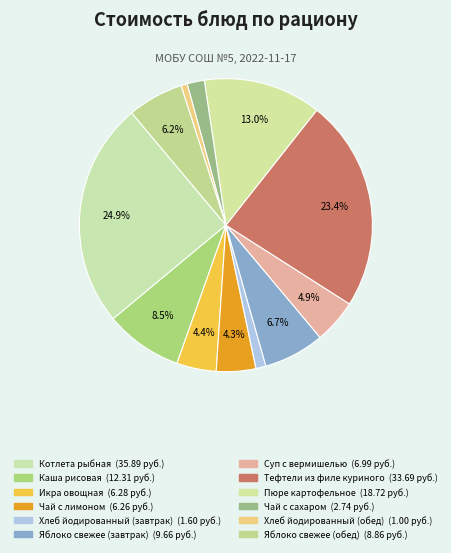

The Яблоко свежее (завтрак) slice represents 7% of the pie. True or false?

True